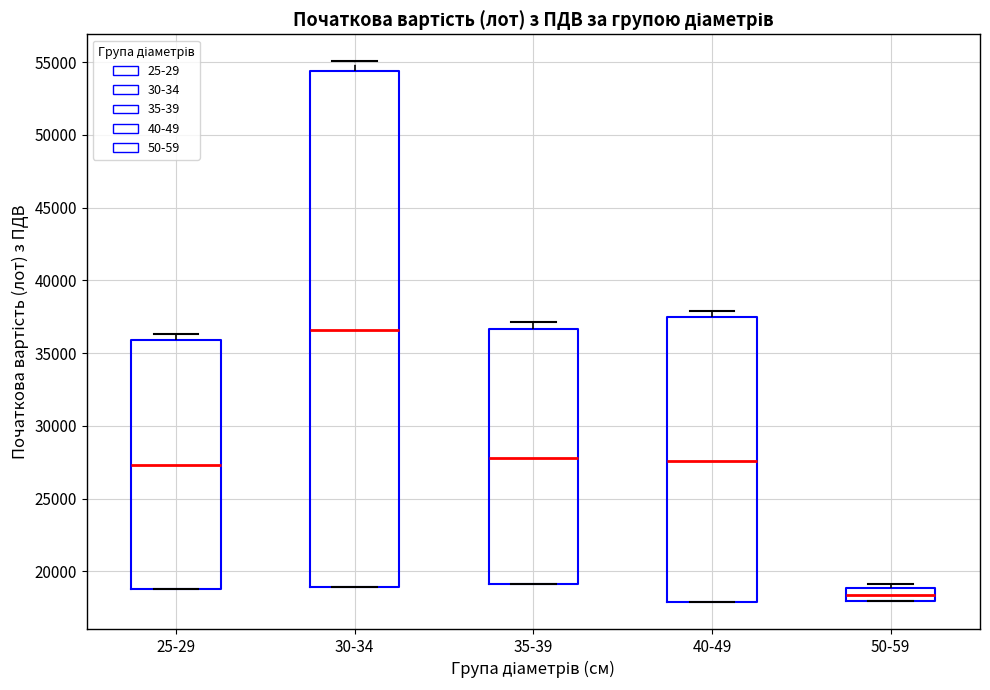

Which box's median line is the highest?

30-34